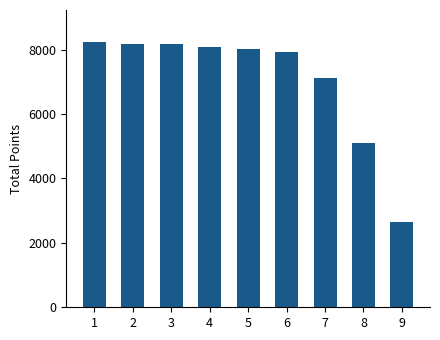

True or false: the data shows 3145.8 at 2.

False